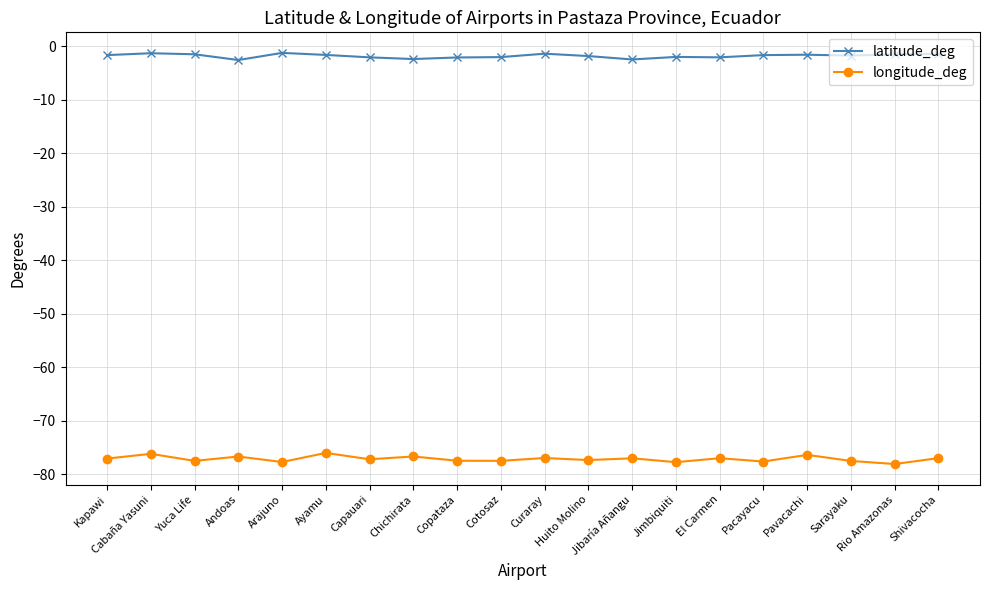

What is the maximum value for latitude_deg?

-1.2